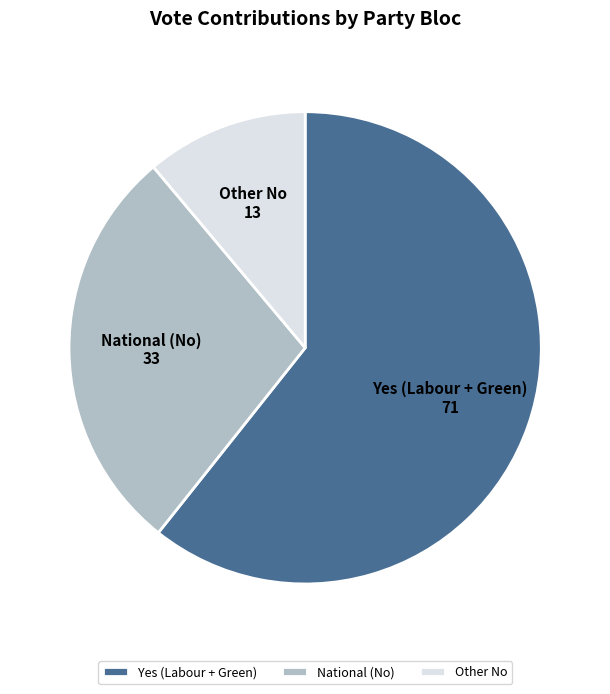

Rank the categories by value from highest to lowest.

Yes (Labour + Green), National (No), Other No